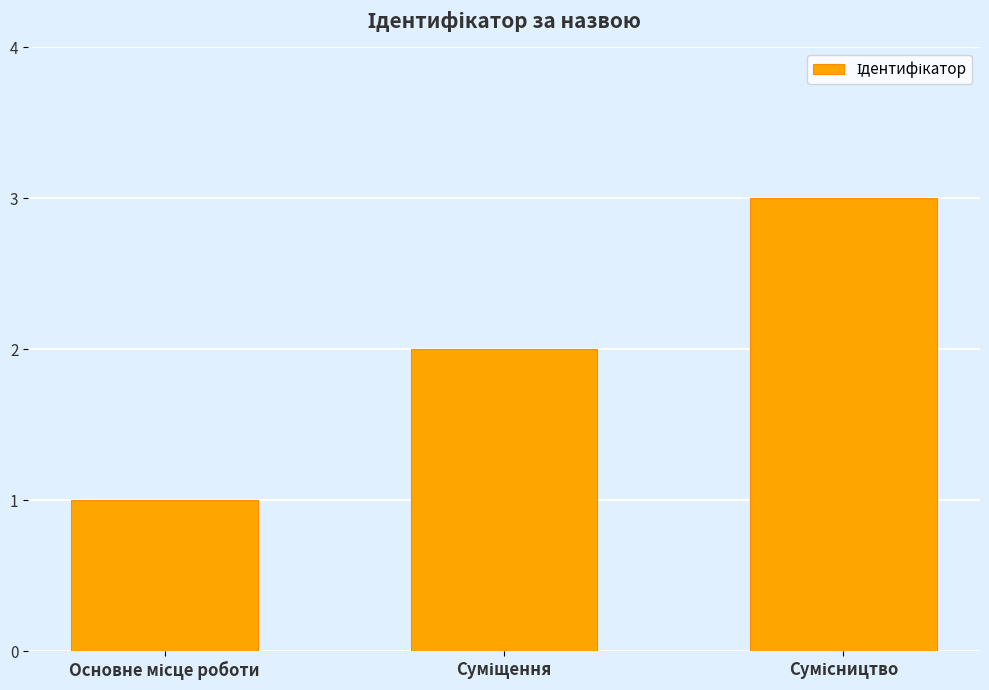

What is the sum of all values?

6